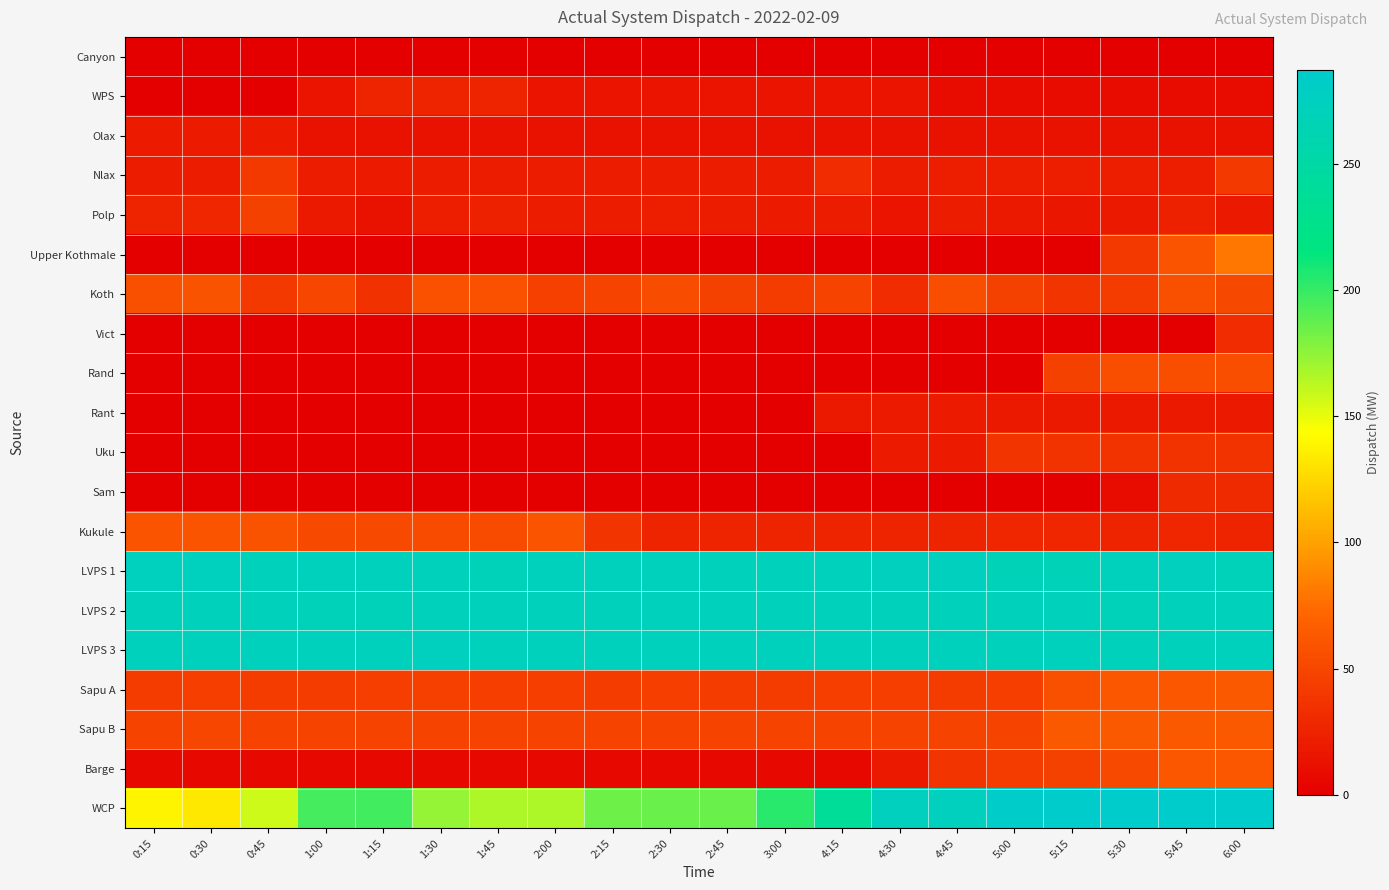

Which series has the largest range (max minus min)?

WCP